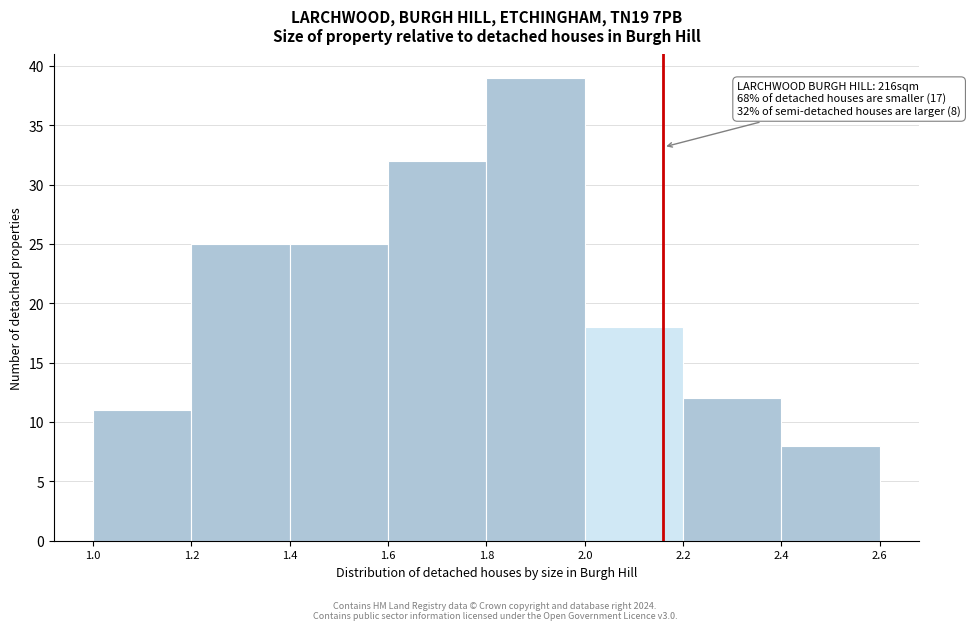

Which range on the x-axis has the tallest bar?

1.8 to 2.0